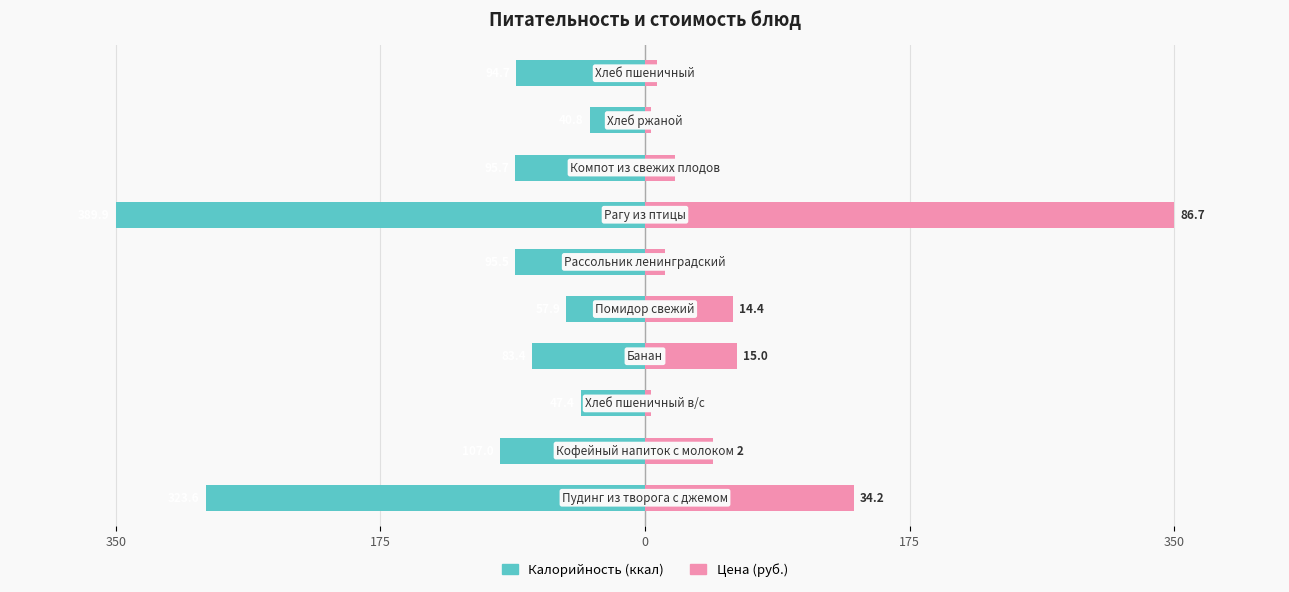

How many bars are there in each group?

2